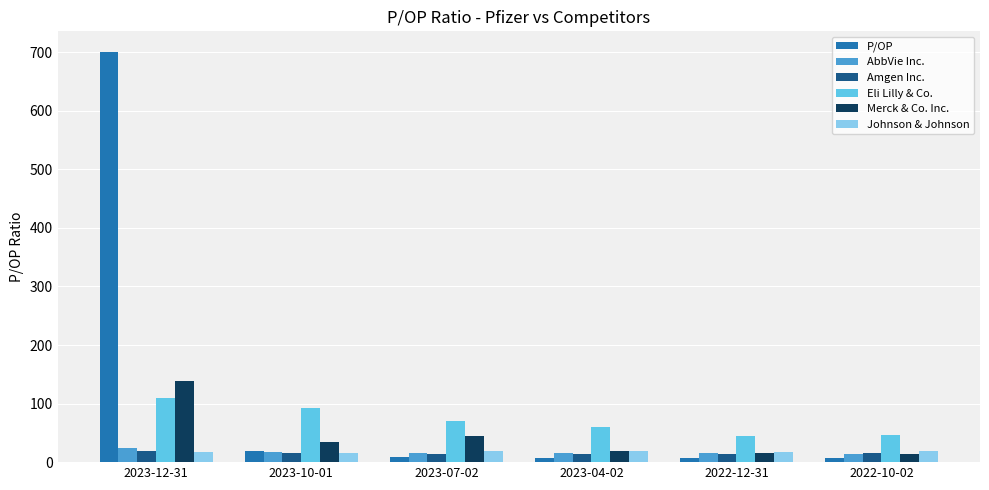

What is the label of the 1st bar from the left?

2023-12-31